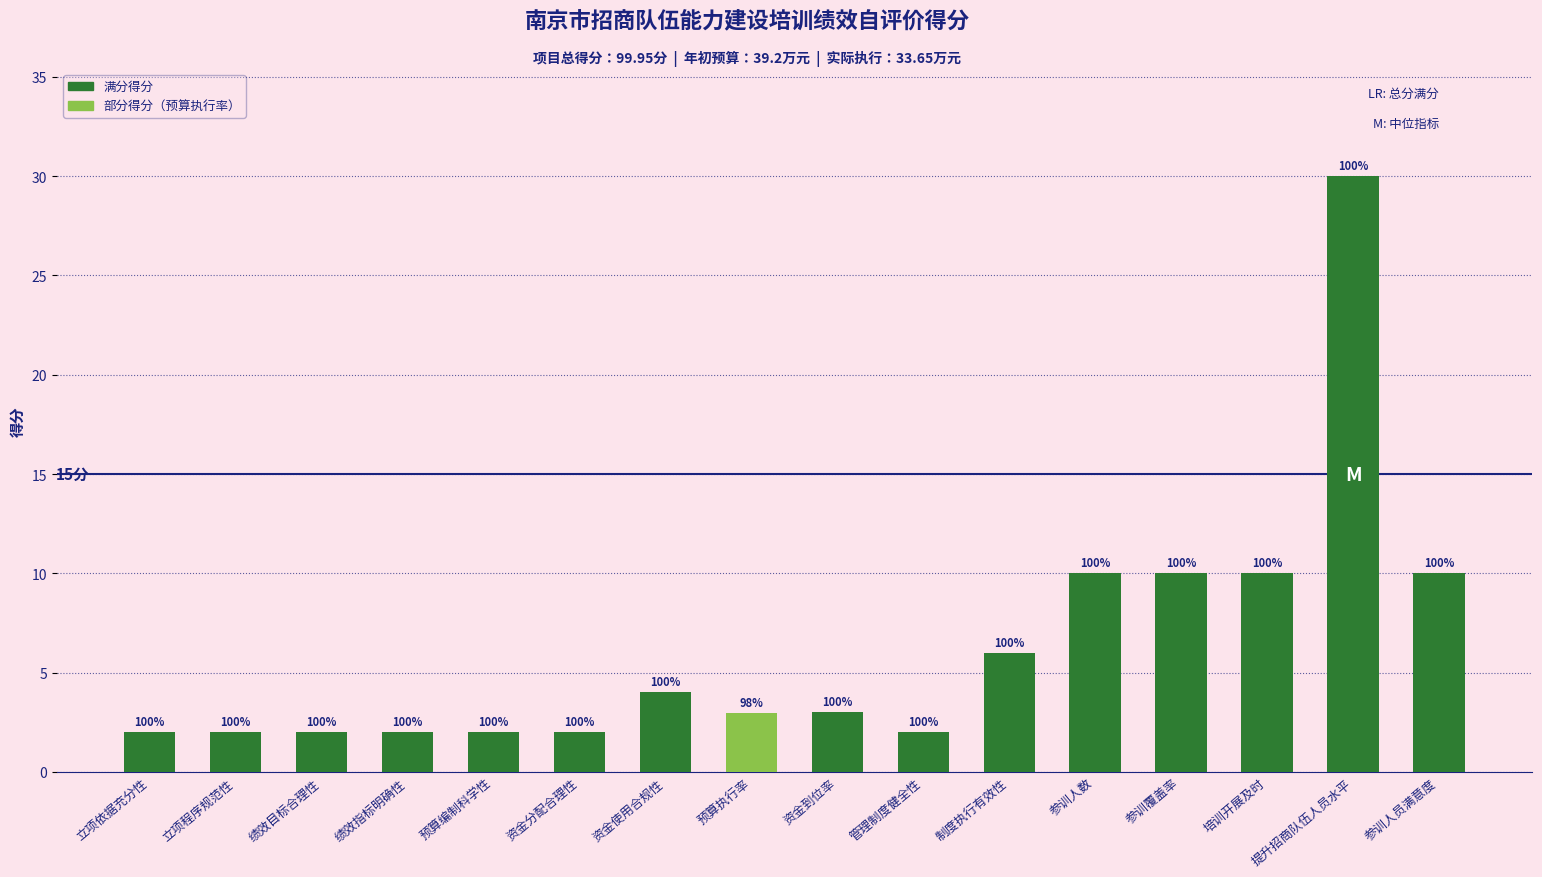

Does the chart contain stacked bars?

No